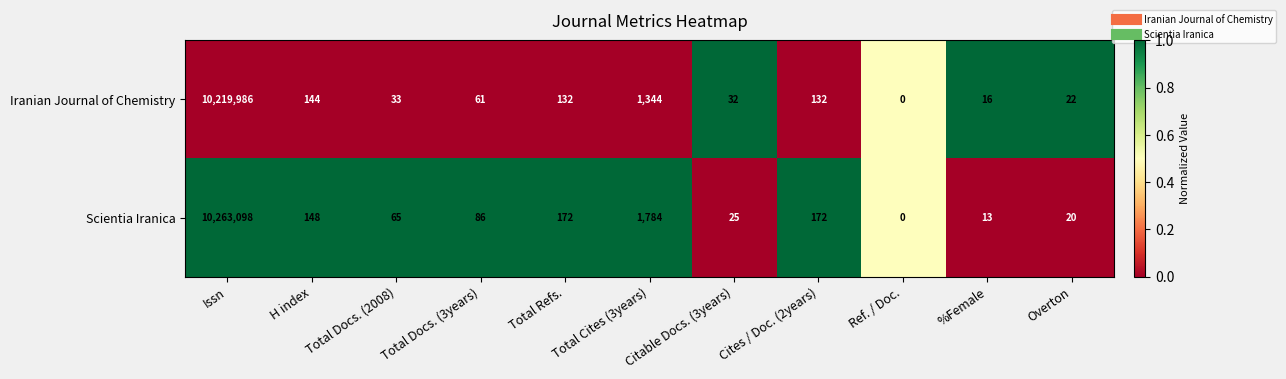

What is the difference between the highest and lowest values at Total Docs. (2008)?

32